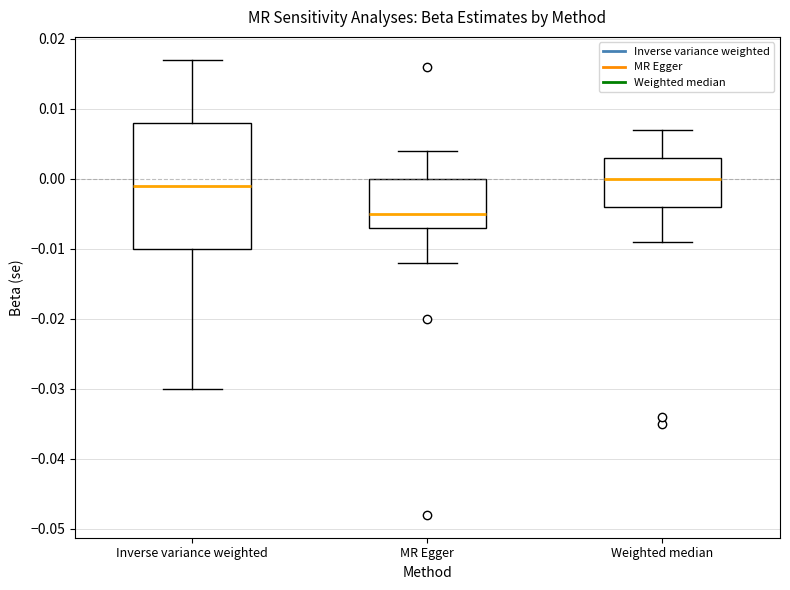

Reading left to right, read every box against the y-axis: the position of its median line, the range the box covers, and the ends of its whiskers. The values are not printed on the chart, so give them approximately, as read against the axis.

Inverse variance weighted: median -0.001, box -0.010 to 0.008, whiskers -0.030 to 0.017
MR Egger: median -0.005, box -0.007 to 0.000, whiskers -0.012 to 0.004
Weighted median: median 0.000, box -0.004 to 0.003, whiskers -0.009 to 0.007